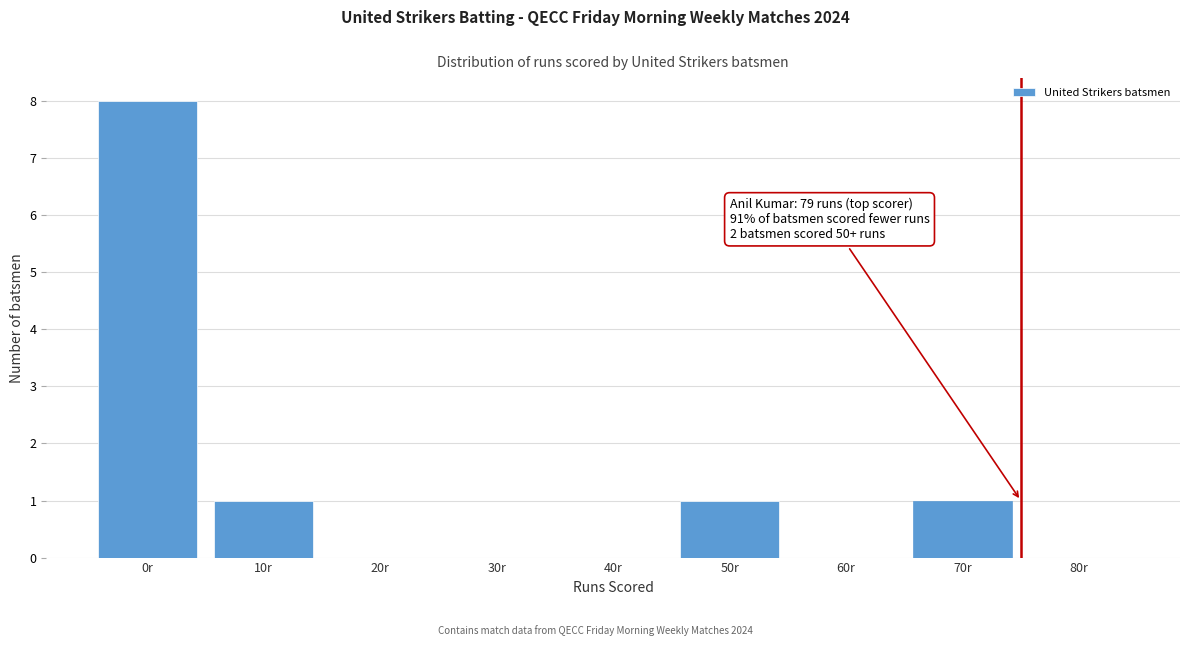

Reading left to right, what are all the values shown in this chart?

0r=8	10r=1	20r=0	30r=0	40r=0	50r=1	60r=0	70r=1	80r=0